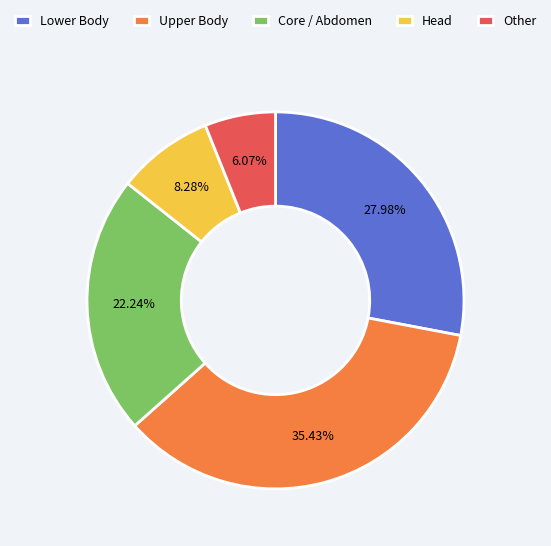

Is the sum of Core / Abdomen and Other greater than half?

No